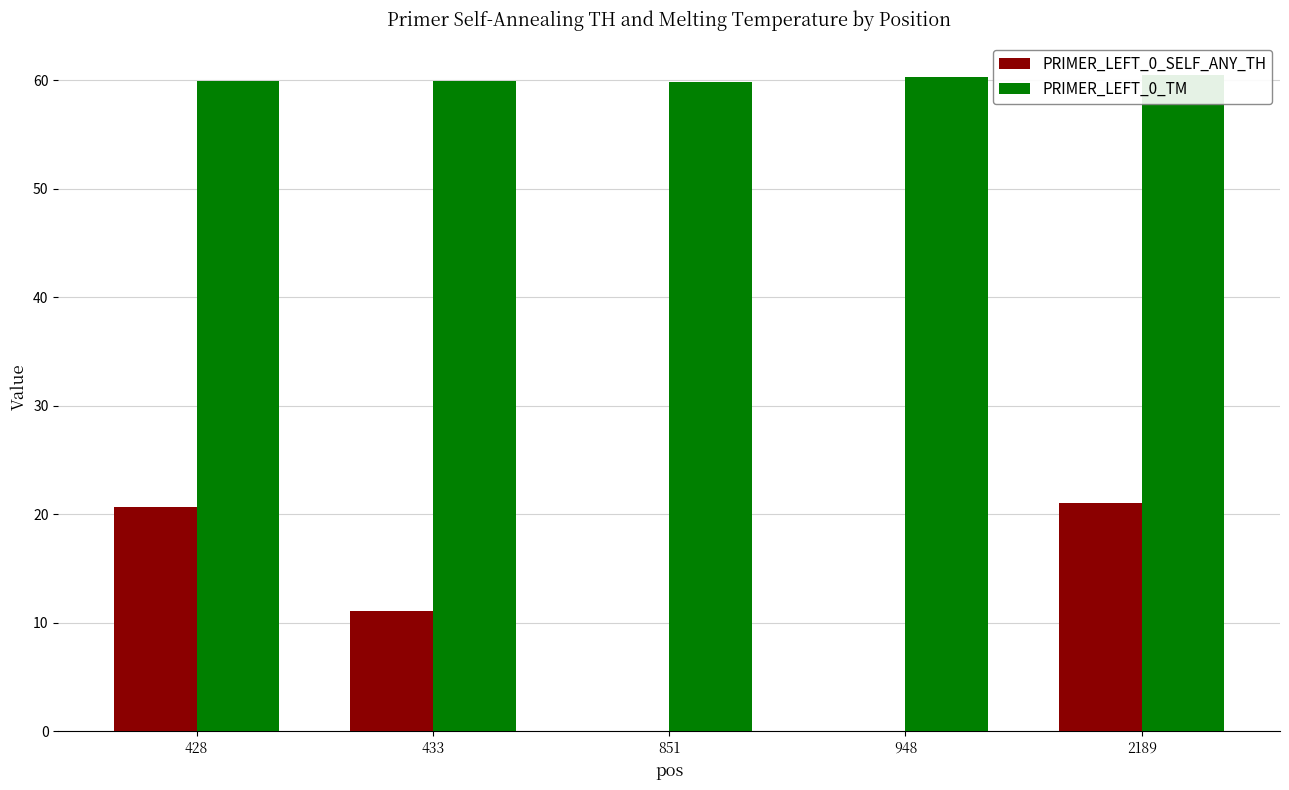

What is the highest value of the PRIMER_LEFT_0_TM series?

60.5